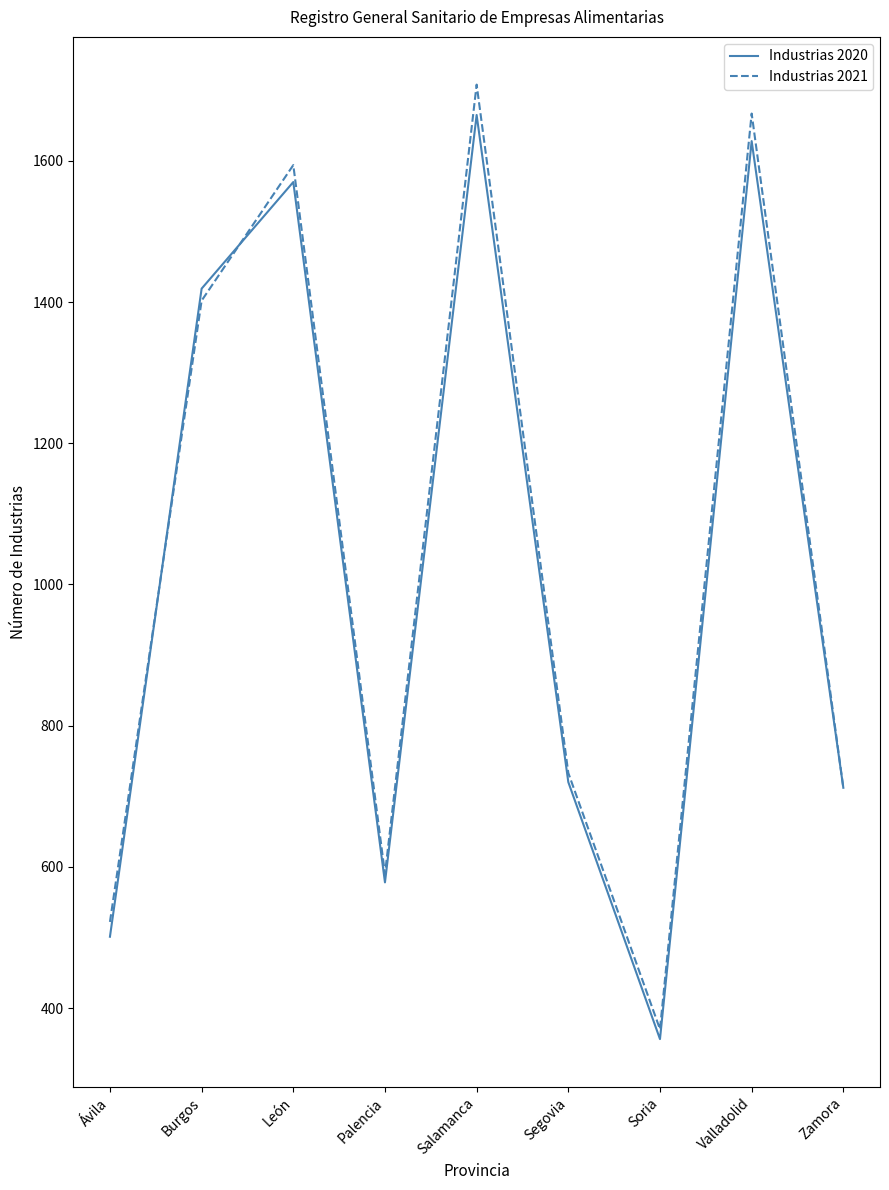

Does the chart display data point markers on the line(s)?

No